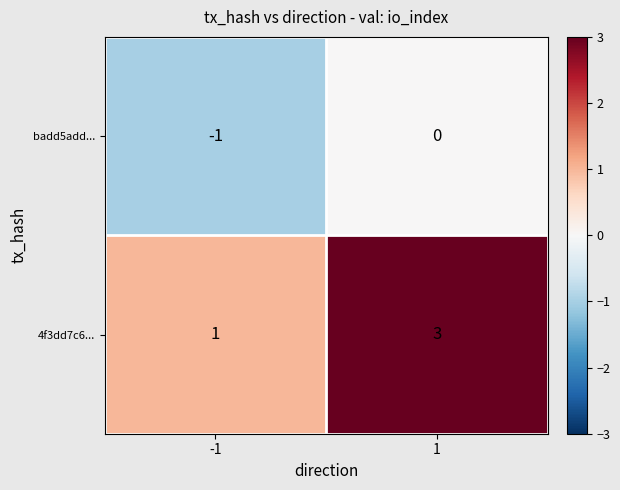

Rank the series by their average value, from highest to lowest.

4f3dd7c6..., badd5add...